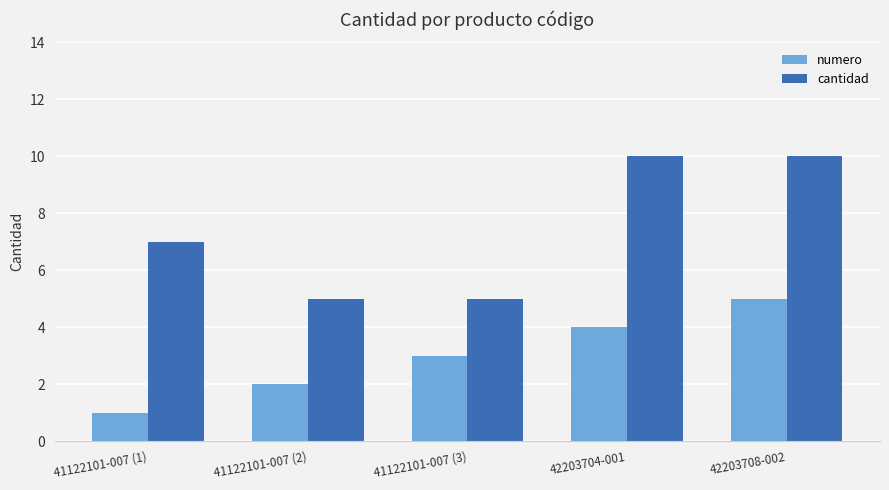

Where is cantidad nearest to the value 7?

41122101-007 (1)